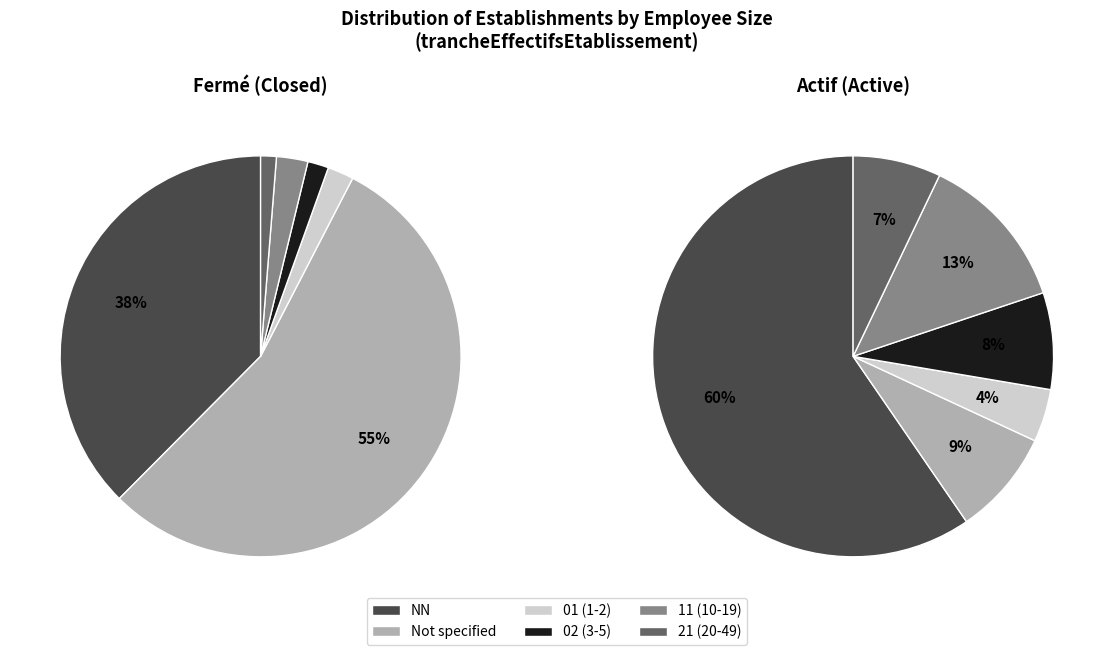

What is the smallest slice in the pie chart?

21